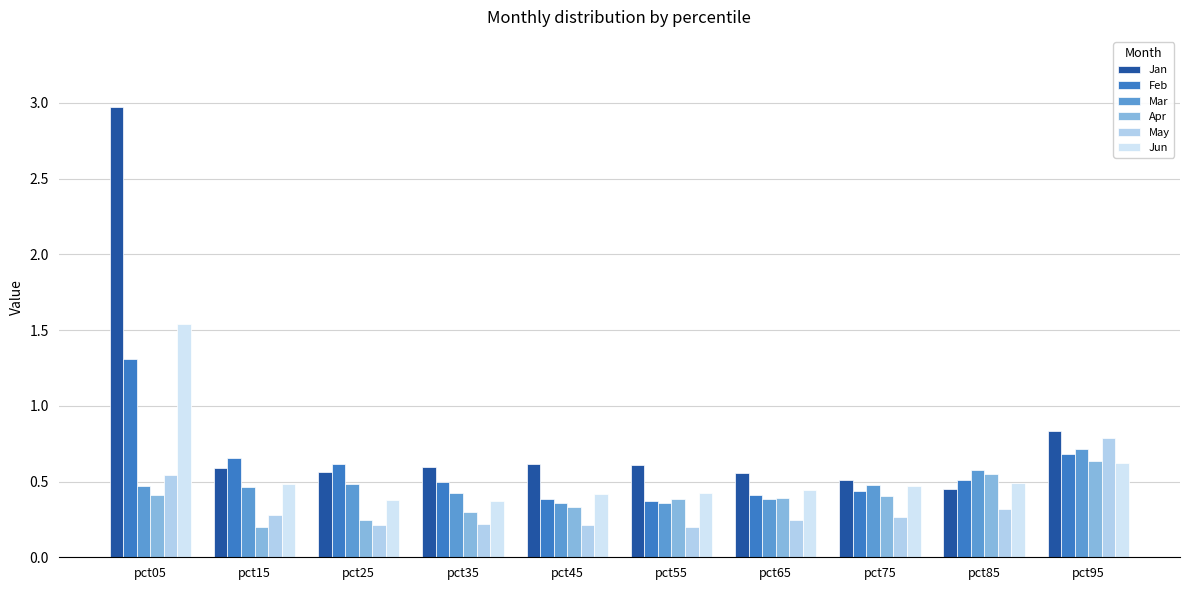

At which label is Mar closest to 0?

pct55